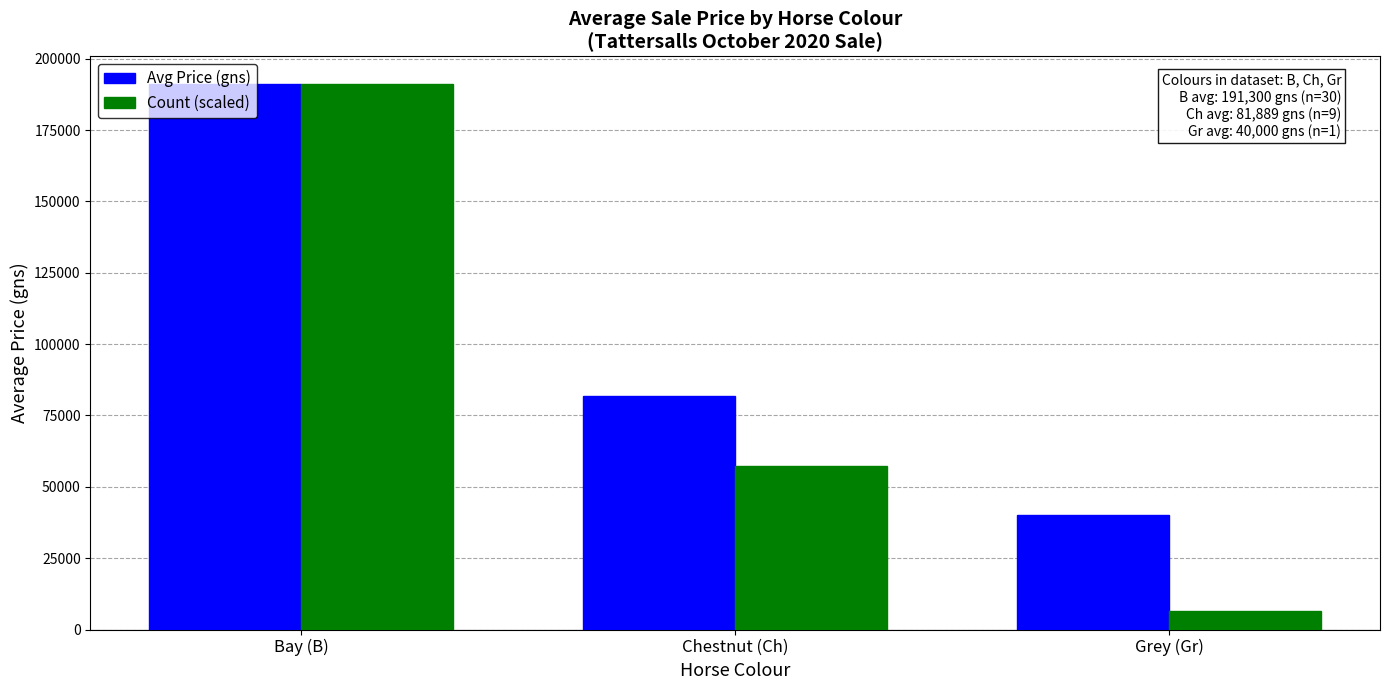

Are the bars horizontal?

No